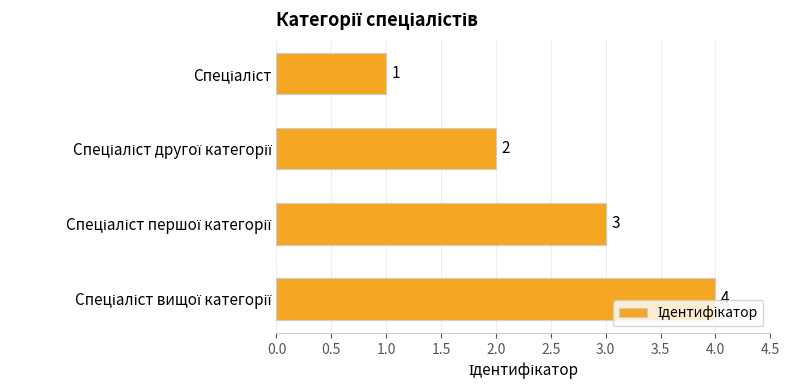

What is the greatest value displayed?

4